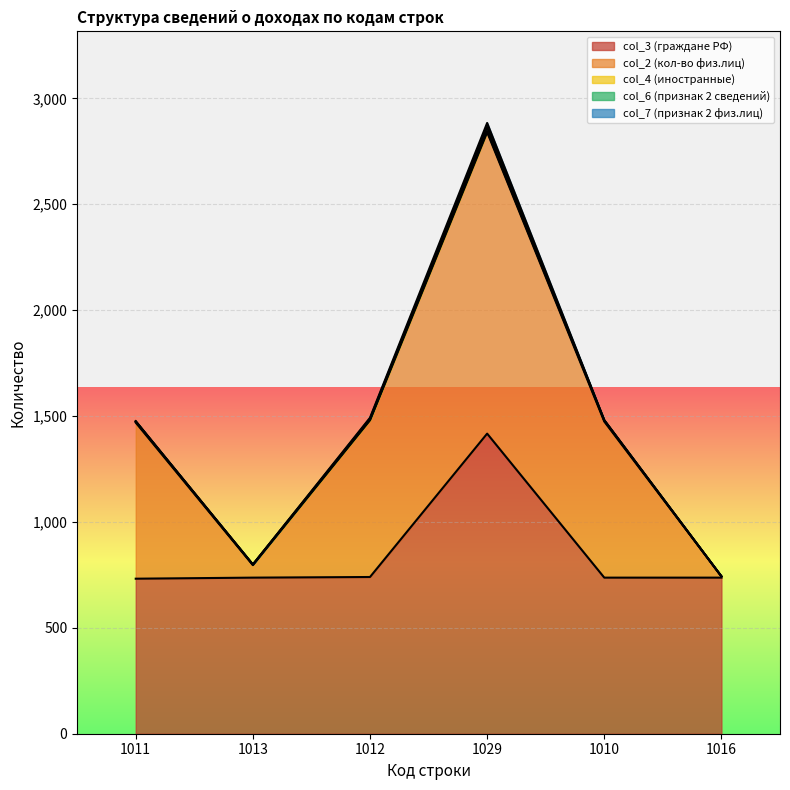

At which label does col_7 (признак 2 физ.лиц) first exceed 1?

1012